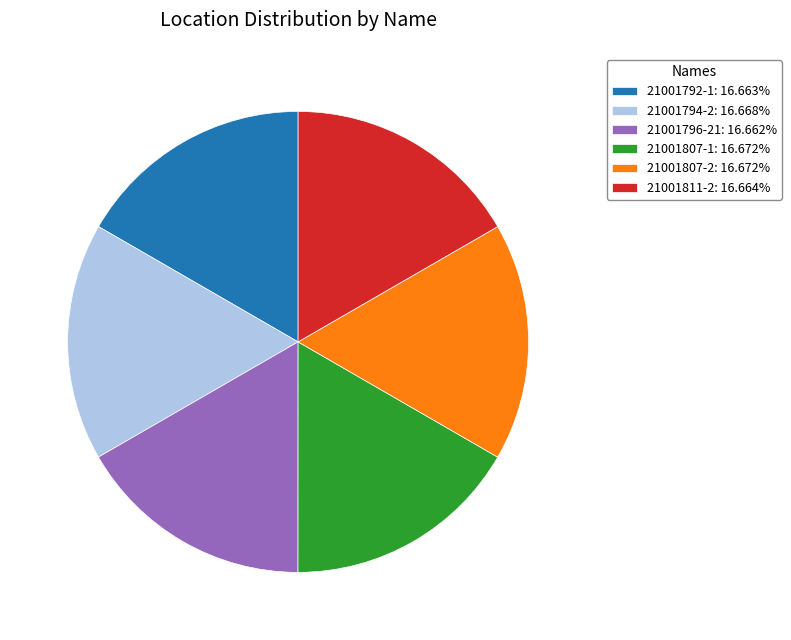

Is there any slice that represents more than half of the pie?

No